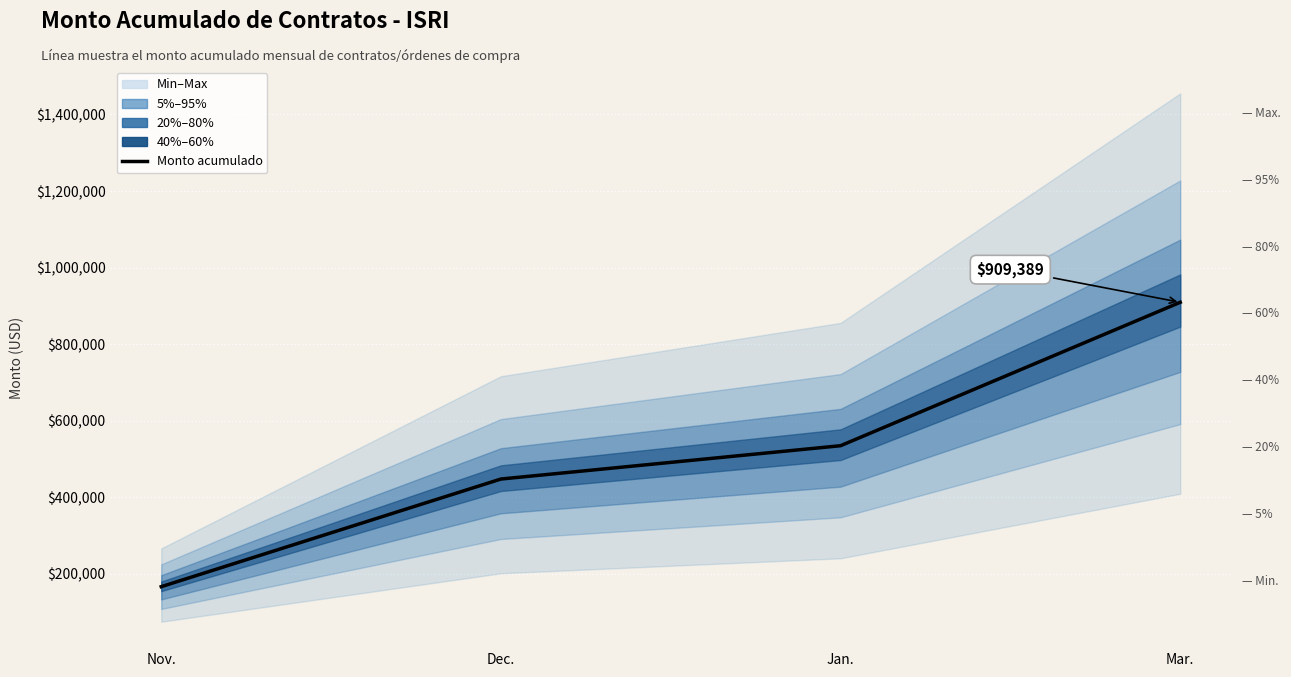

Approximately how many times larger is the value at Mar. compared to Jan.?

1.7